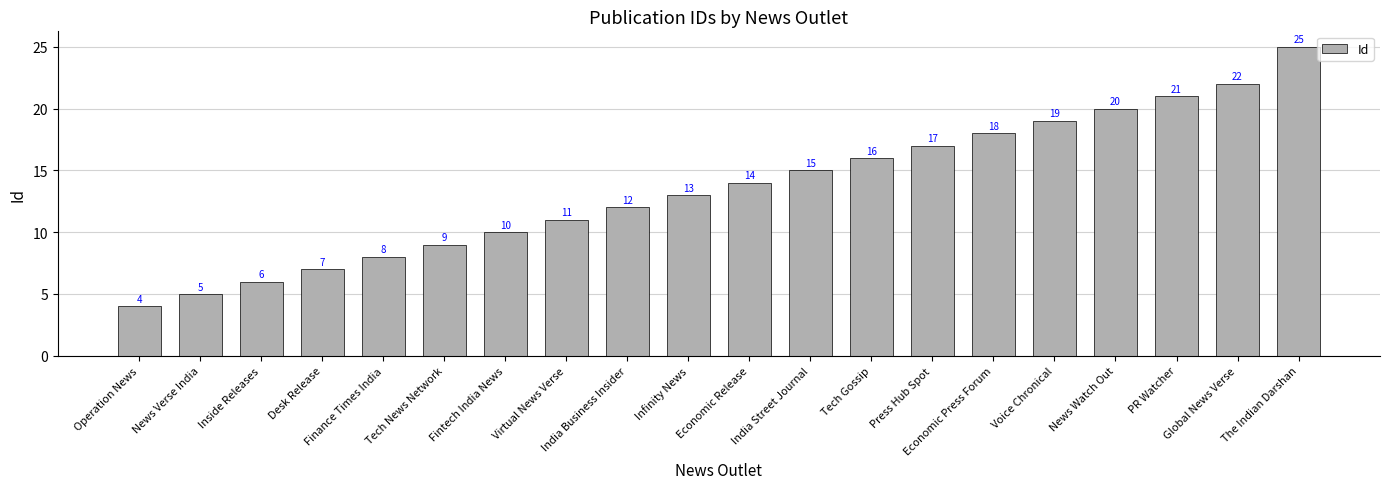

What is the change in value from Economic Release to PR Watcher?

+7